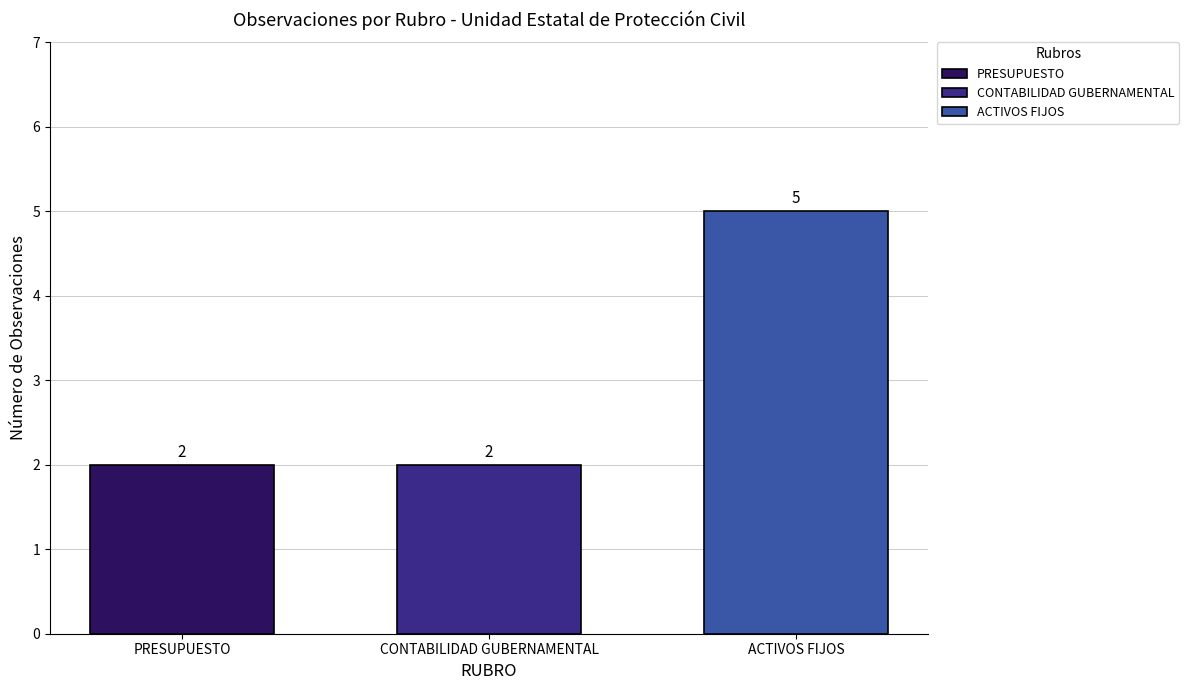

How many data points does each series have?

1